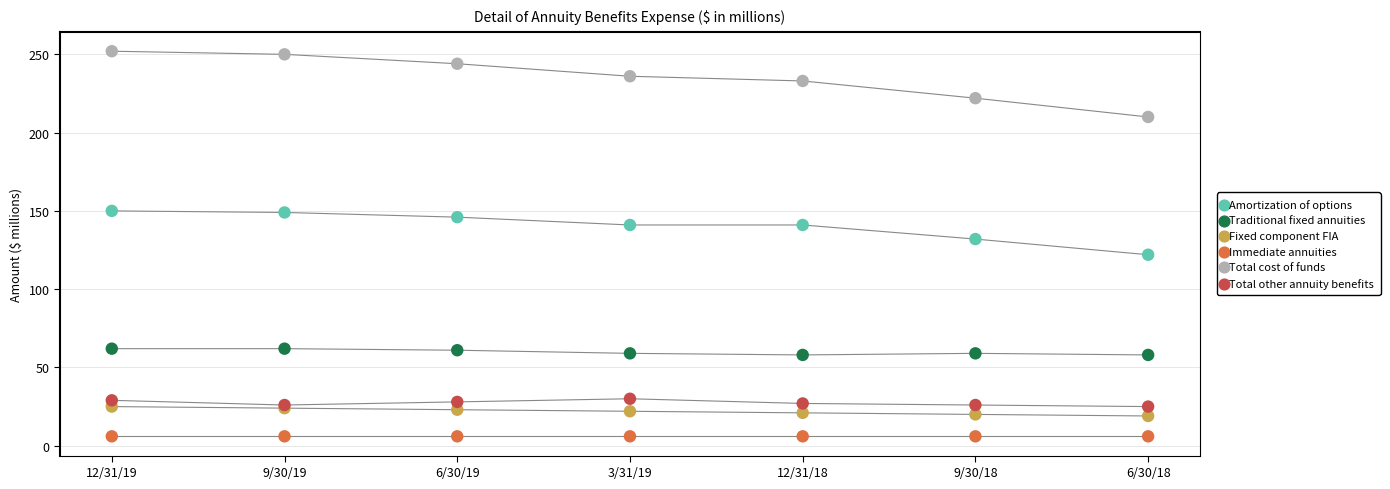

Which series contains the highest Y value?

Total cost of funds